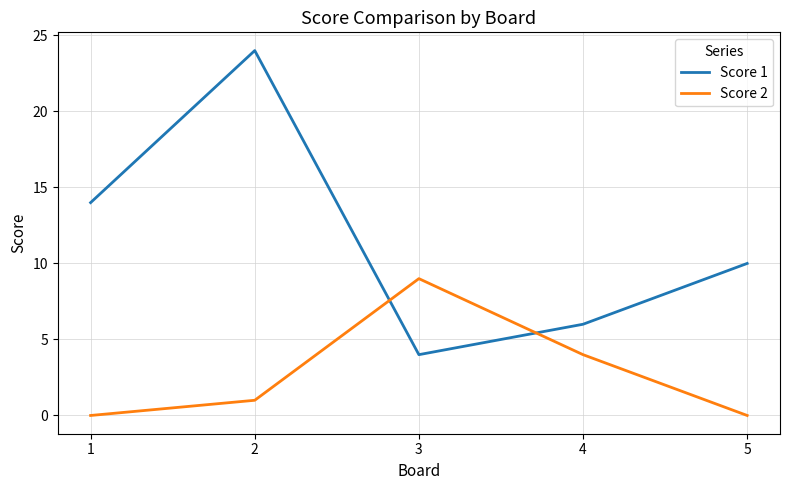

Which series has the widest spread of values?

Score 1